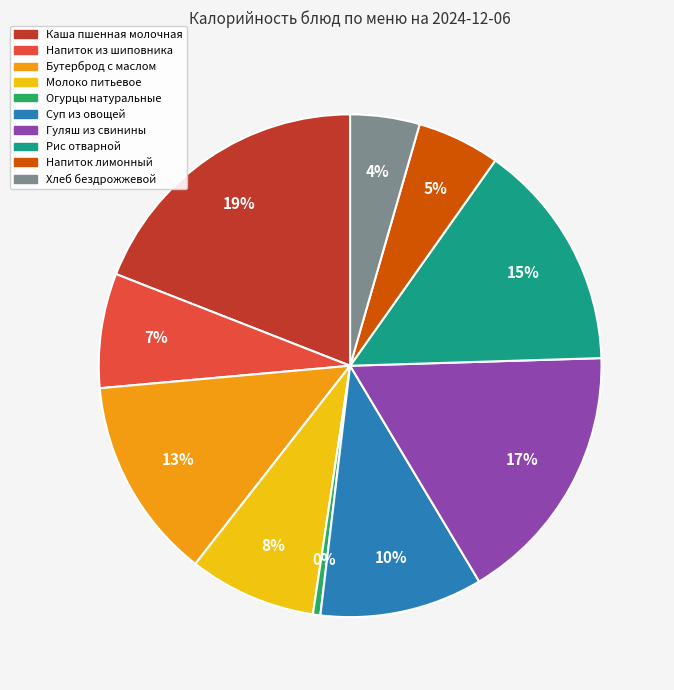

To the nearest percent, what is the average slice percentage?

10%